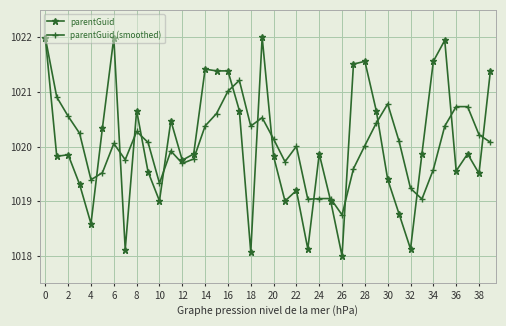

How many lines are shown in the chart?

2